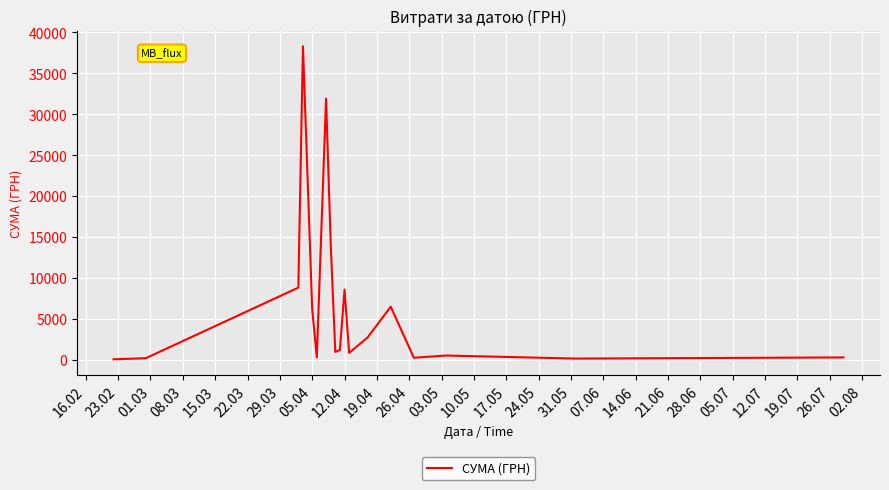

What is the smallest value displayed?

38.5